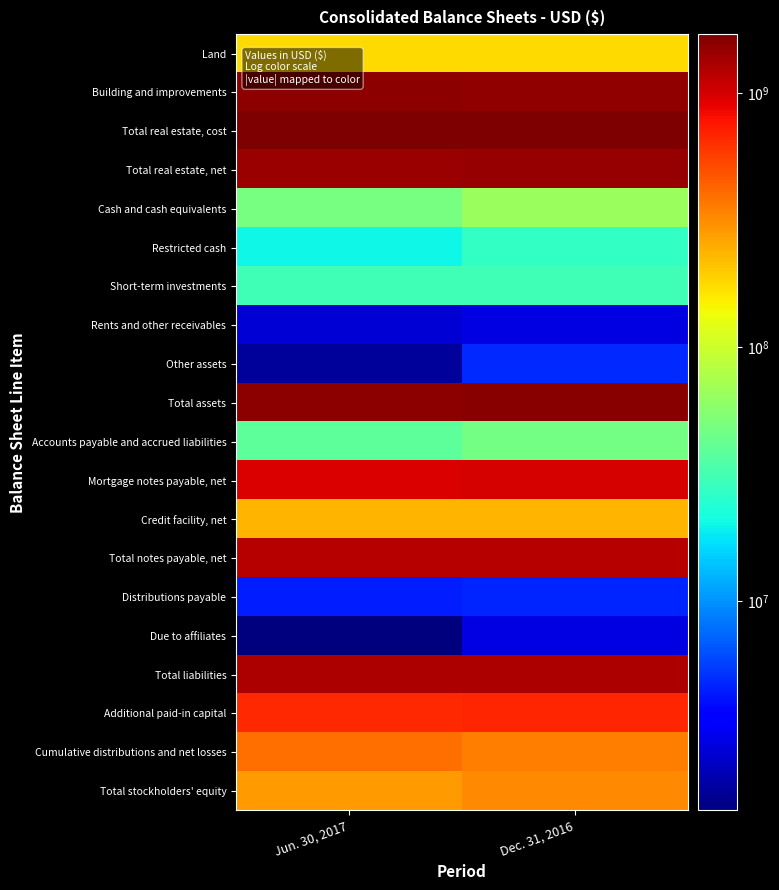

Reading left to right, extract all data points from this chart.

Land: Jun. 30, 2017=174153422	Dec. 31, 2016=174102422
Building and improvements: Jun. 30, 2017=1524472235	Dec. 31, 2016=1517532273
Total real estate, cost: Jun. 30, 2017=1701269920	Dec. 31, 2016=1694278958
Total real estate, net: Jun. 30, 2017=1432533088	Dec. 31, 2016=1461534875
Cash and cash equivalents: Jun. 30, 2017=48948868	Dec. 31, 2016=66224027
Restricted cash: Jun. 30, 2017=20224600	Dec. 31, 2016=27553851
Short-term investments: Jun. 30, 2017=30097068	Dec. 31, 2016=30084750
Rents and other receivables: Jun. 30, 2017=2563411	Dec. 31, 2016=2750520
Other assets: Jun. 30, 2017=1796011	Dec. 31, 2016=4786762
Total assets: Jun. 30, 2017=1536163046	Dec. 31, 2016=1592934785
Accounts payable and accrued liabilities: Jun. 30, 2017=38895448	Dec. 31, 2016=47377341
Mortgage notes payable, net: Jun. 30, 2017=980234531	Dec. 31, 2016=985080154
Credit facility, net: Jun. 30, 2017=232920776	Dec. 31, 2016=232636126
Total notes payable, net: Jun. 30, 2017=1213155307	Dec. 31, 2016=1217716280
Distributions payable: Jun. 30, 2017=4468685	Dec. 31, 2016=4625355
Due to affiliates: Jun. 30, 2017=1497483	Dec. 31, 2016=2787566
Total liabilities: Jun. 30, 2017=1258016923	Dec. 31, 2016=1272506542
Additional paid-in capital: Jun. 30, 2017=668051896	Dec. 31, 2016=672018194
Cumulative distributions and net losses: Jun. 30, 2017=390664170	Dec. 31, 2016=352351990
Total stockholders' equity: Jun. 30, 2017=278146123	Dec. 31, 2016=320428243